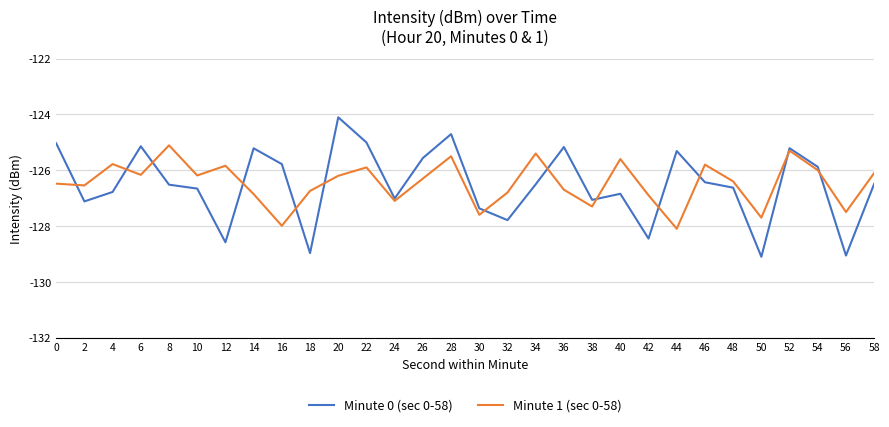

What is the maximum value shown in the chart?

-124.1